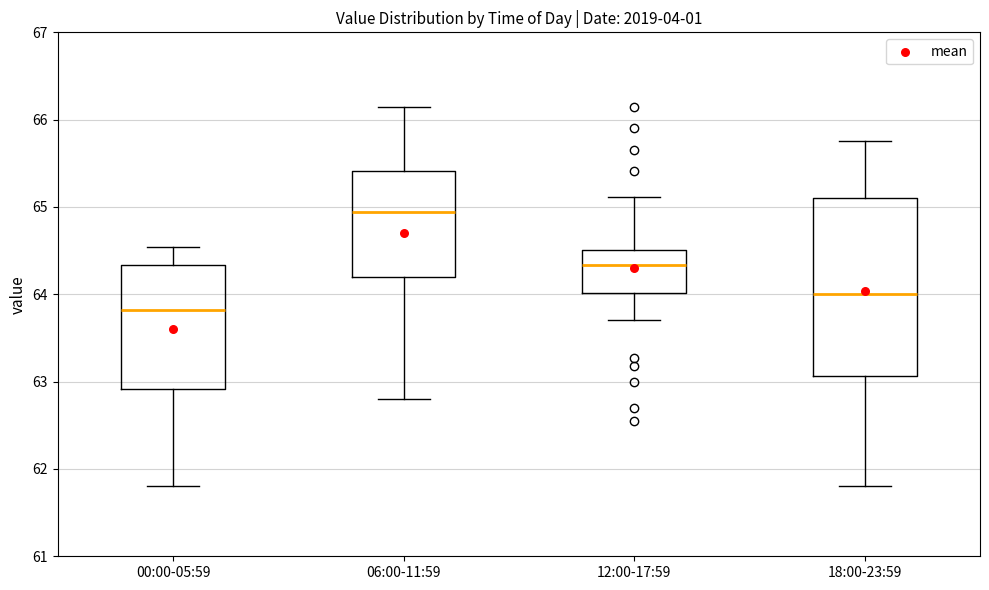

Which box's median line is the highest?

06:00-11:59